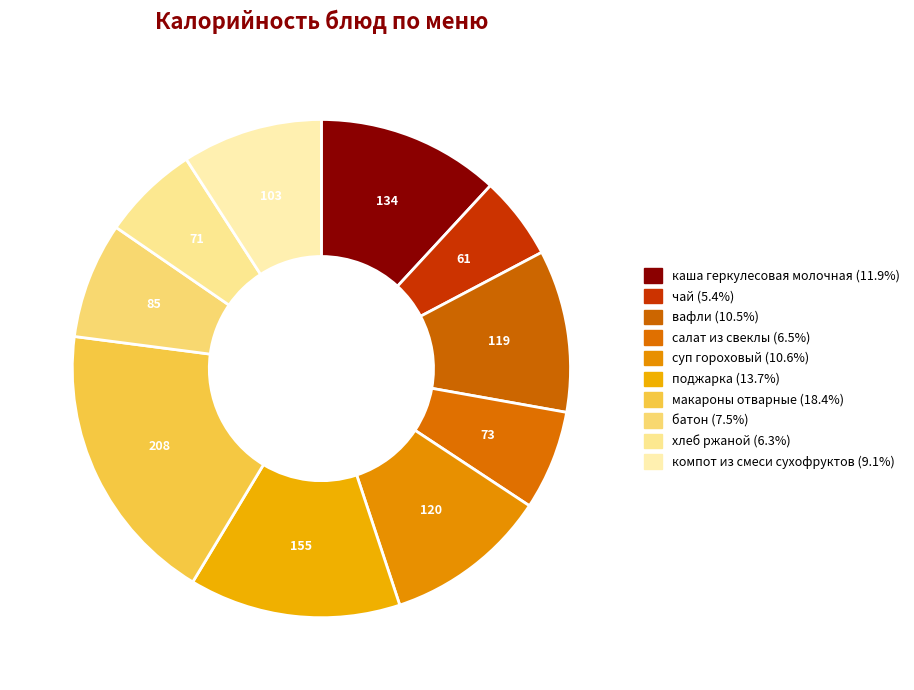

Does суп гороховый represent more than half of the total?

No